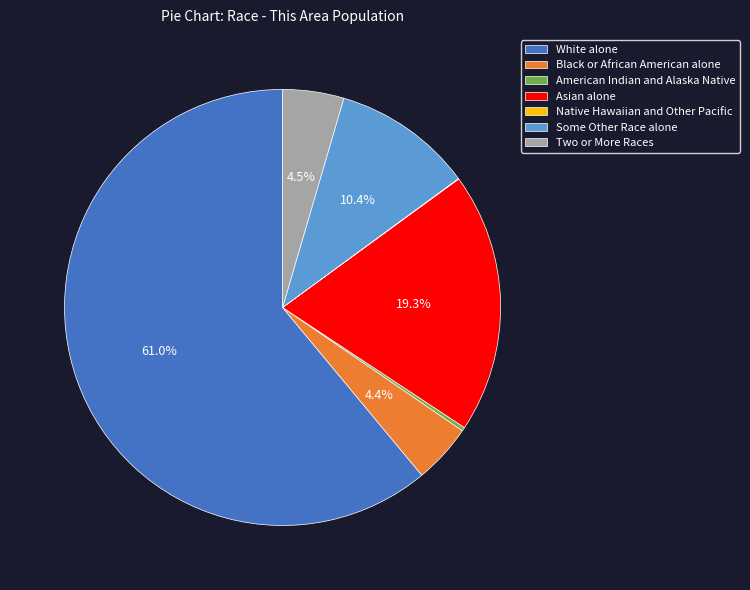

Is Some Other Race alone the majority of the pie?

No